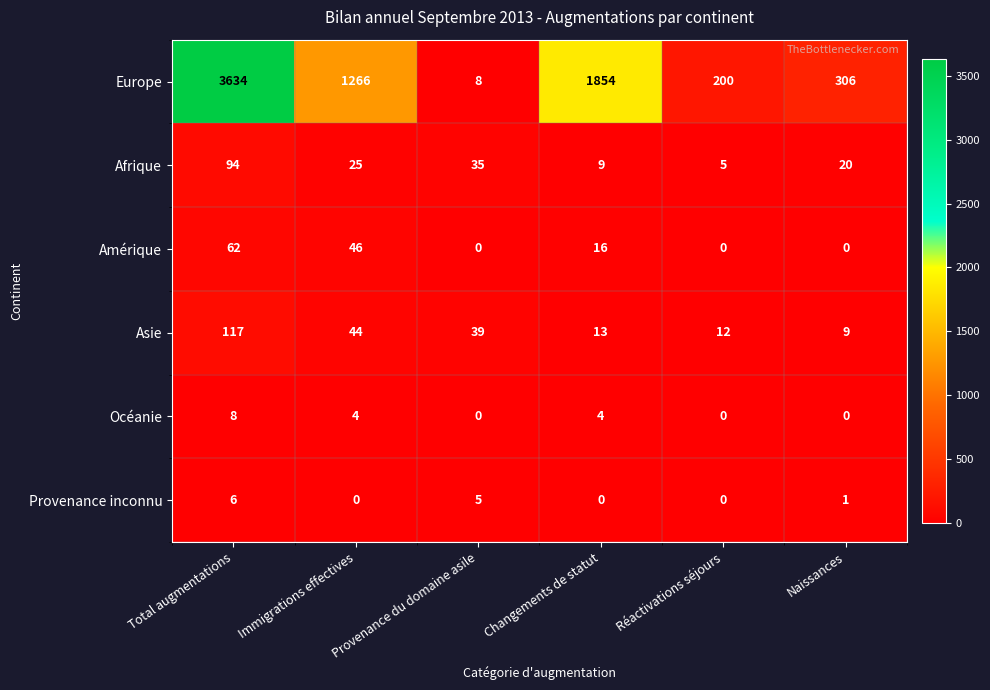

At how many categories does at least one series exceed 1228?

3